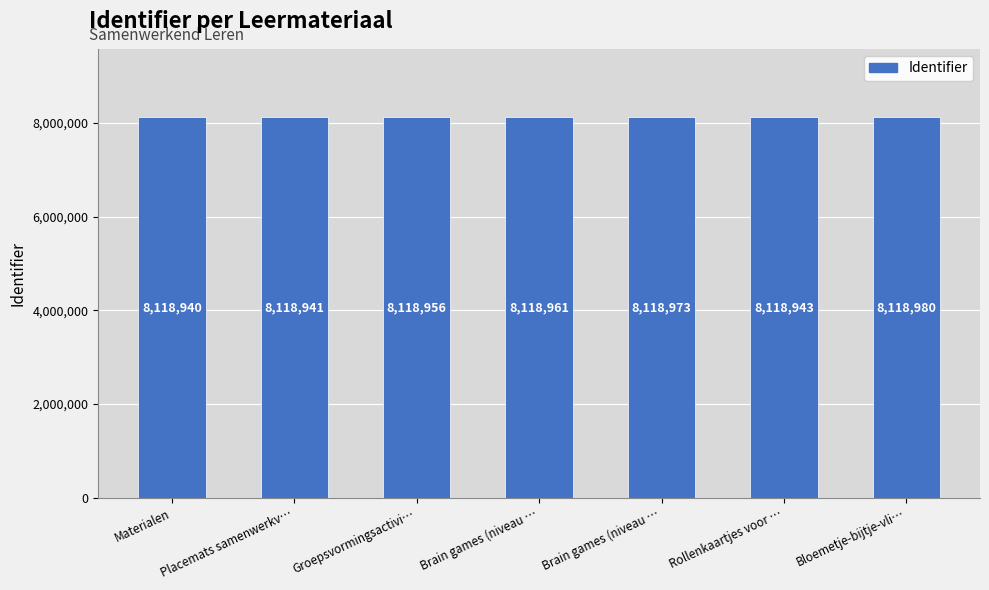

Count the number of data series in this chart.

1